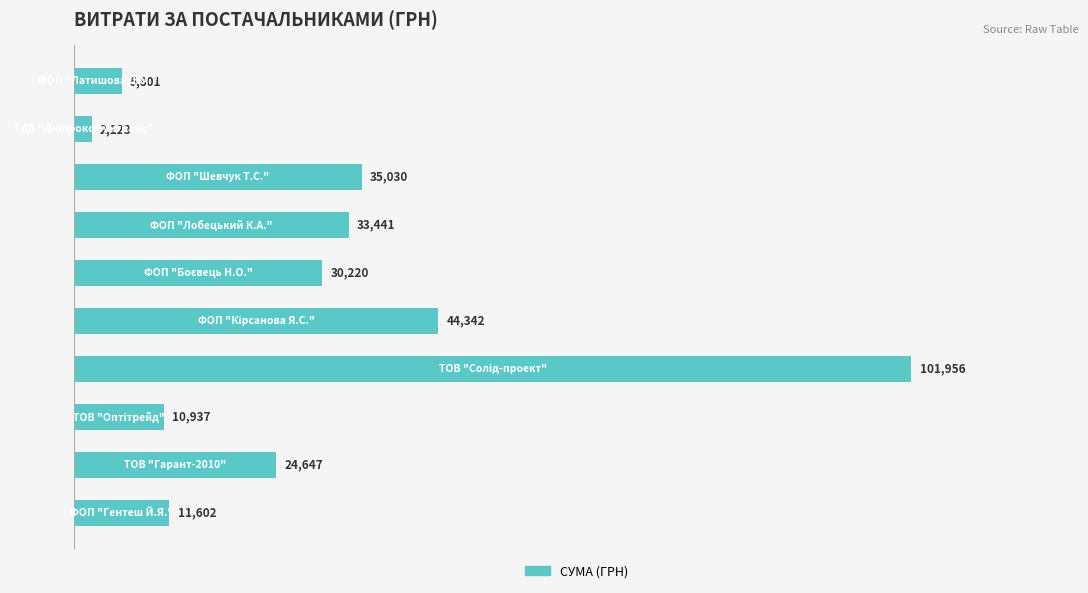

Does the chart contain stacked bars?

No